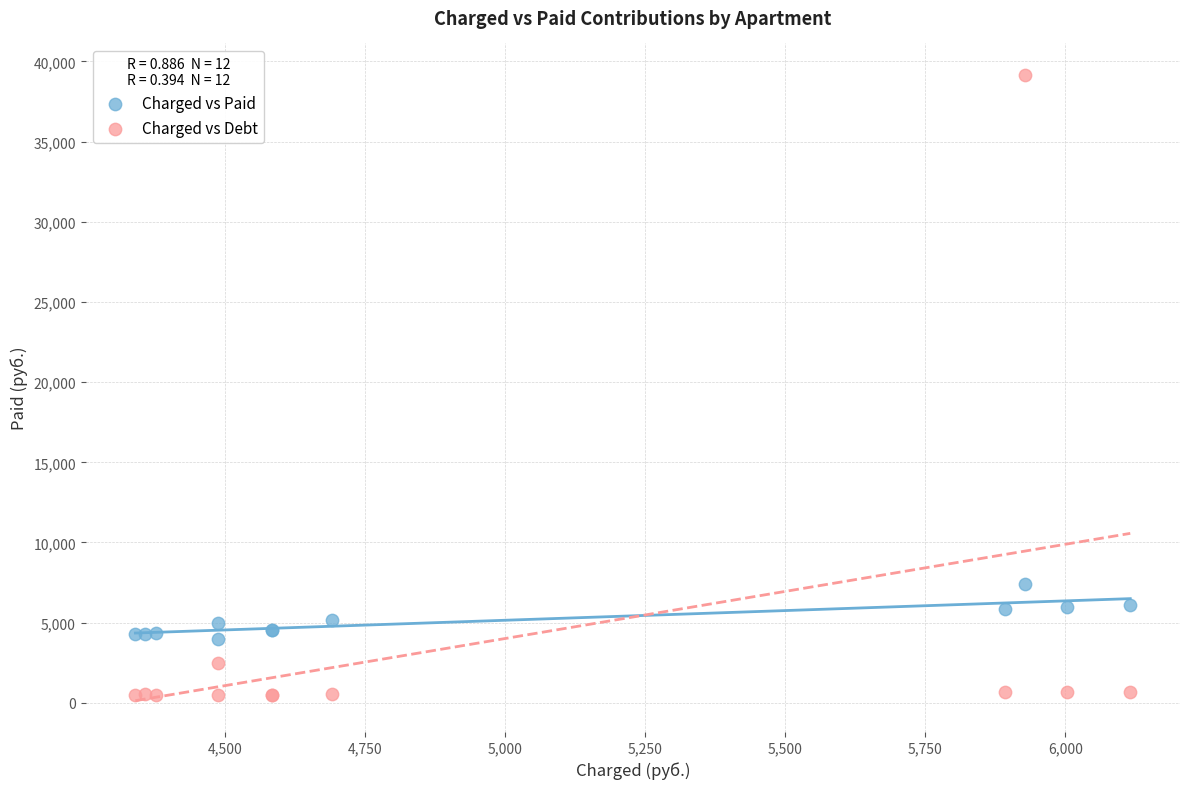

Which series has the widest spread of Y values?

Charged vs Debt